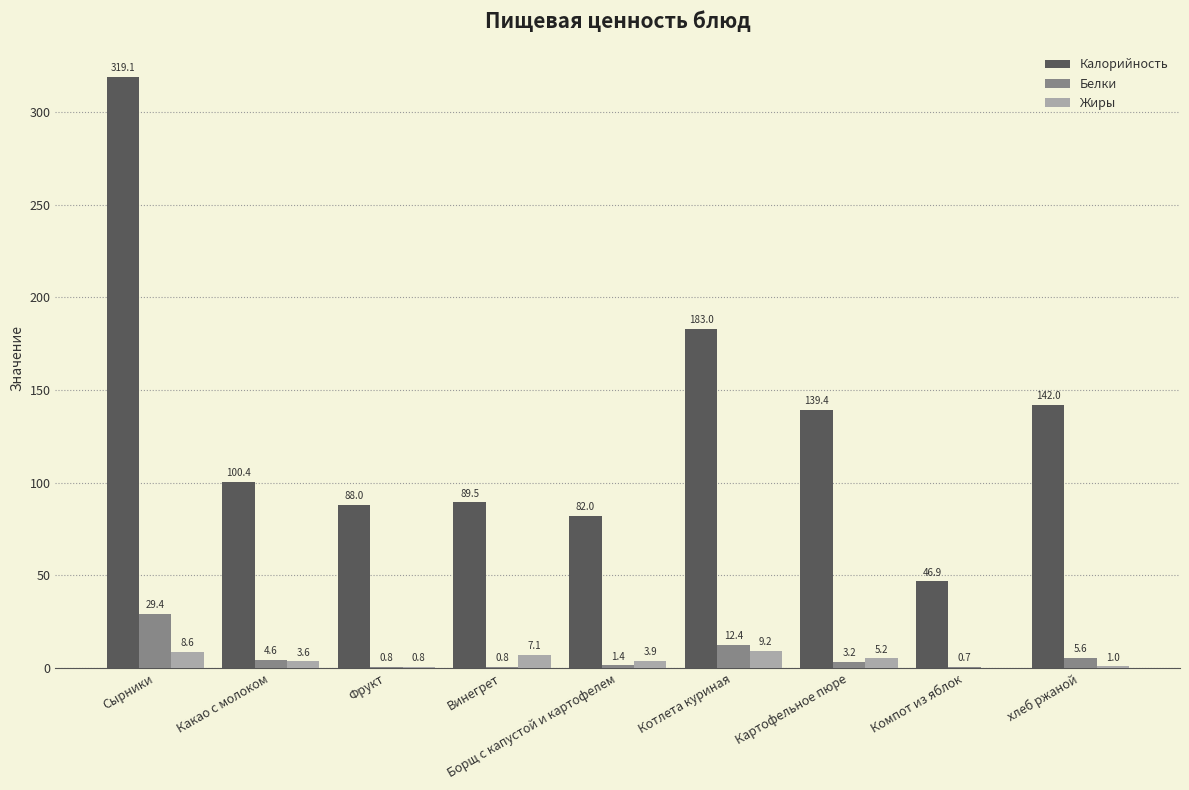

What is the highest value of the Жиры series?

9.2